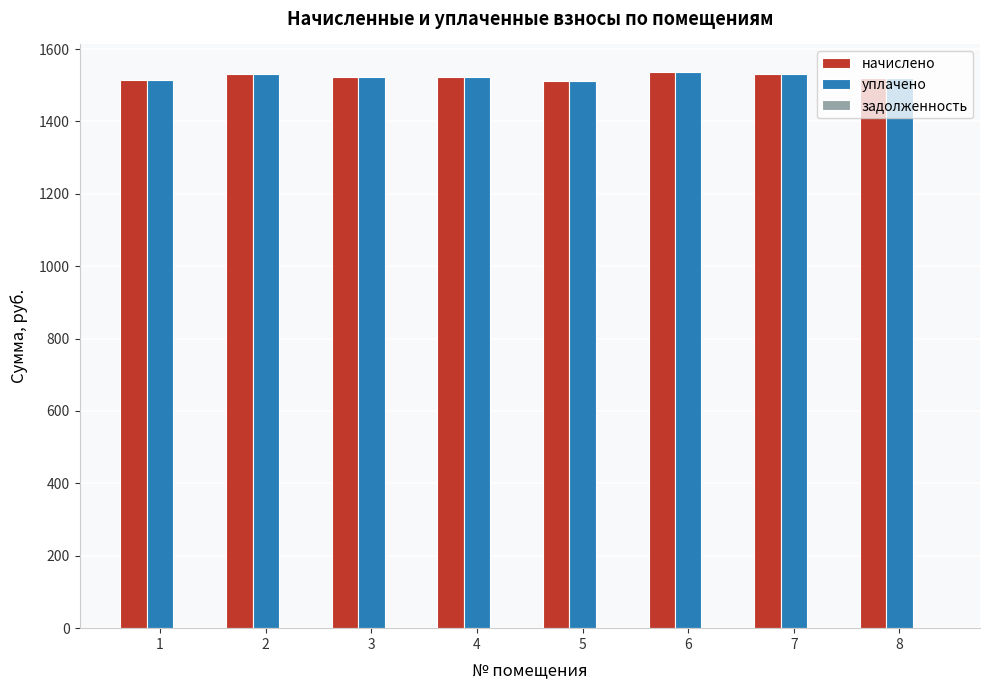

What is the sum of all начислено values?

12192.3